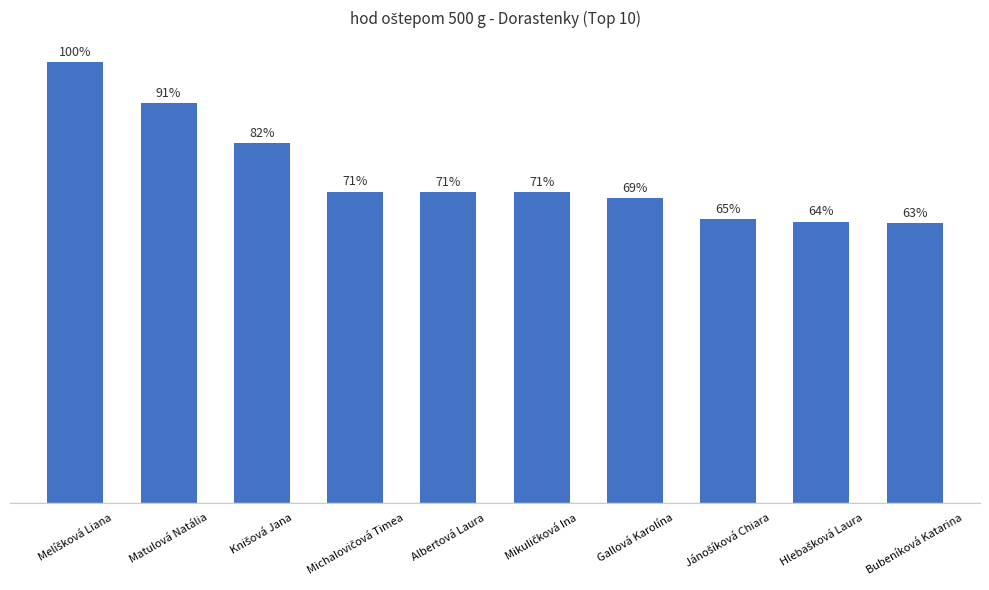

Are the bars horizontal?

No